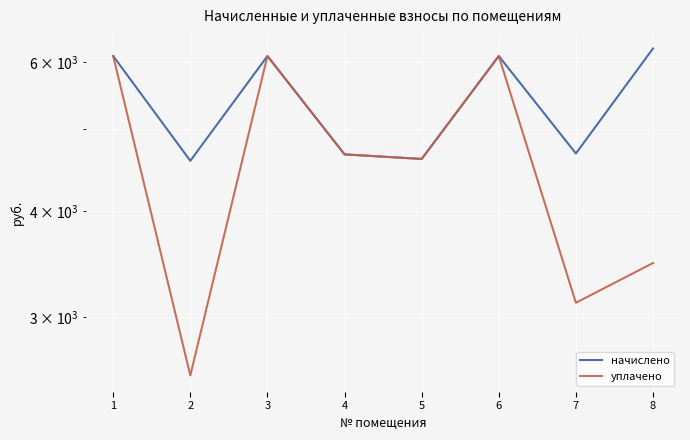

What is the value of the начислено point at the 7th from the left?

4677.1